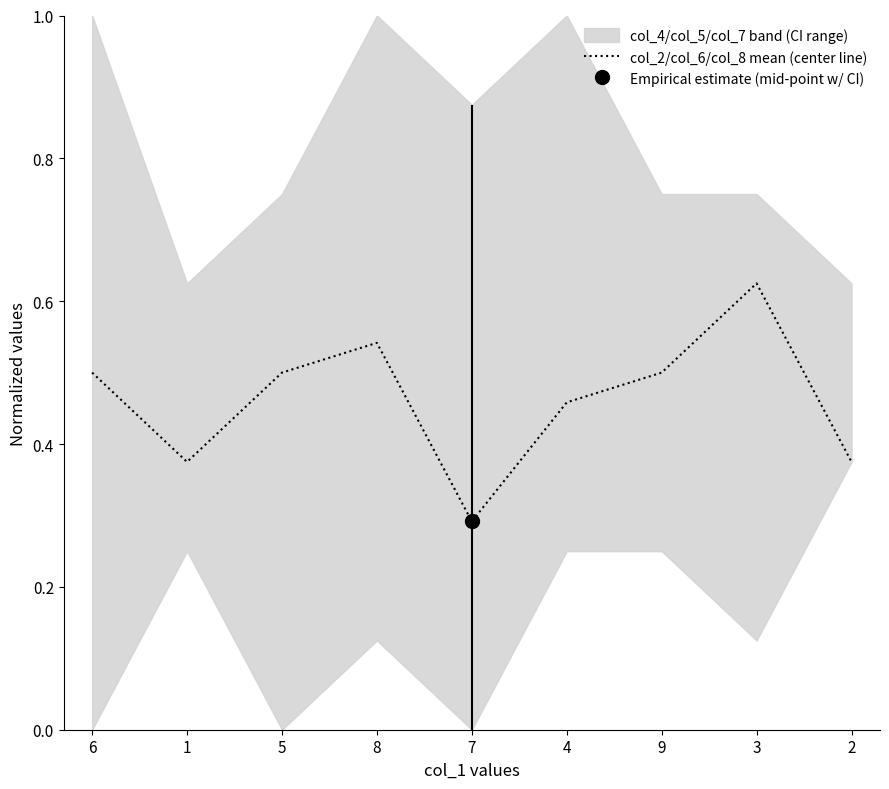

What is the value of the 9th point from the left?

0.4